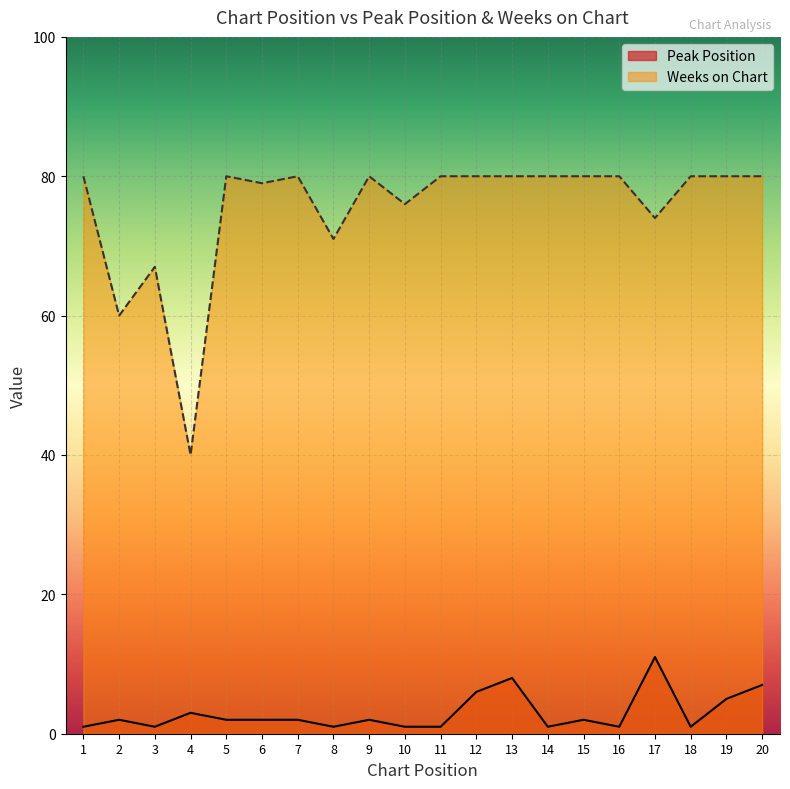

Is the value of Weeks on Chart at 13 greater than the value of Peak Position at 11?

Yes